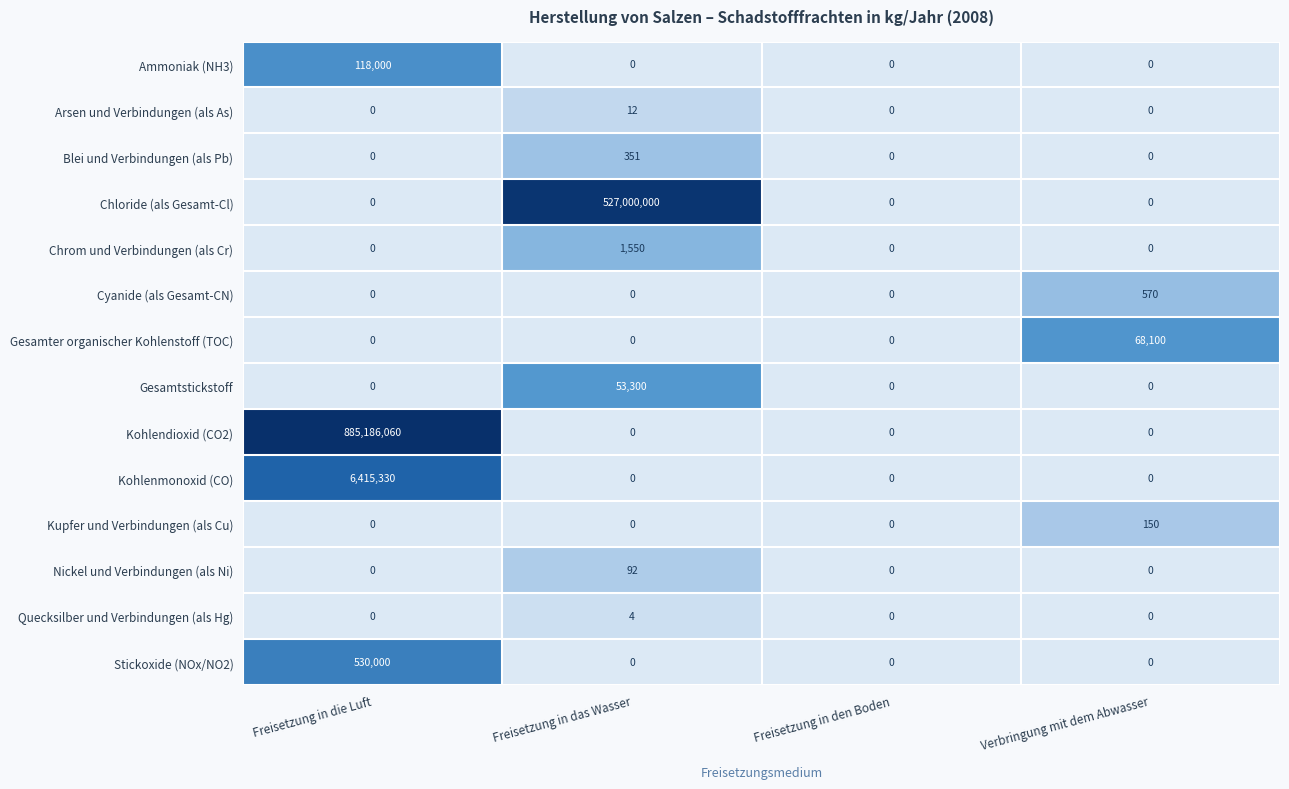

Which series has the largest range (max minus min)?

Kohlendioxid (CO2)